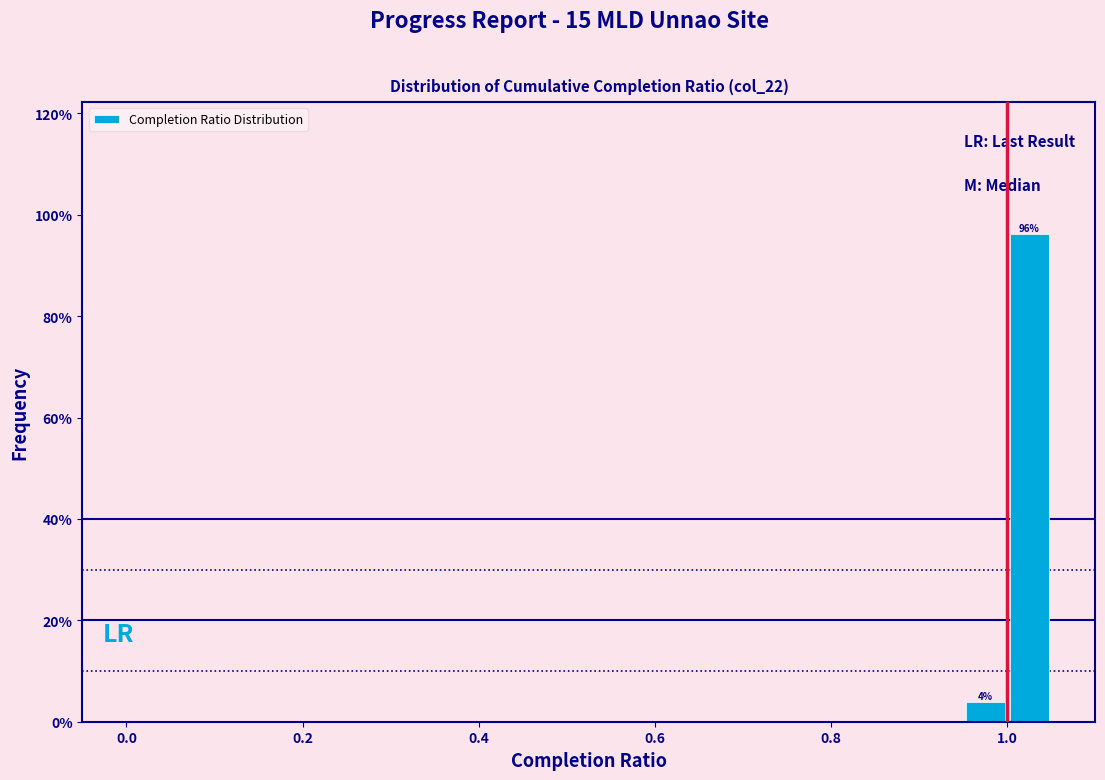

Read against the x-axis, roughly where is the centre of the tallest bar?

1.02